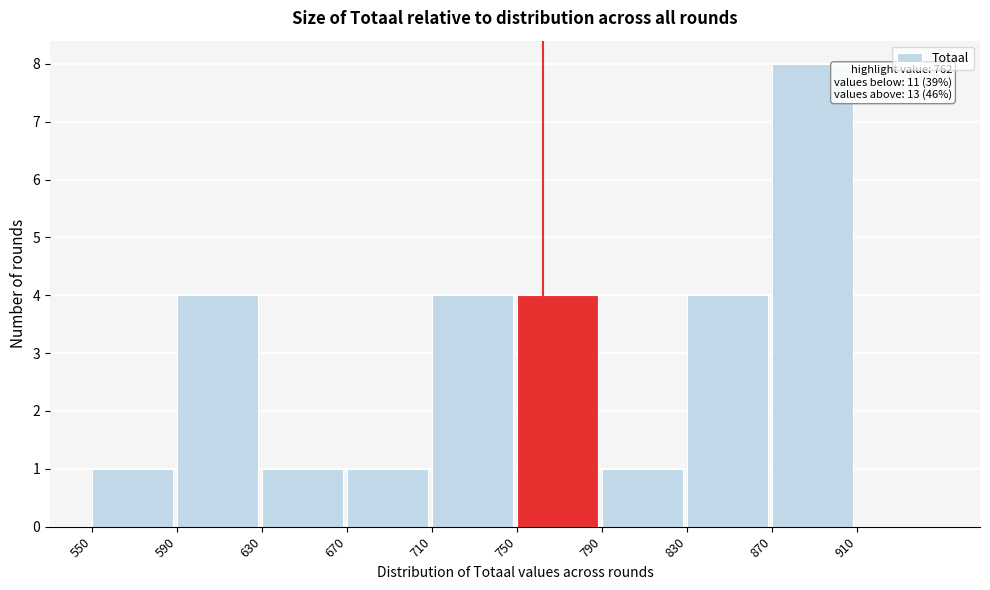

Which range on the x-axis has the tallest bar?

870 to 910